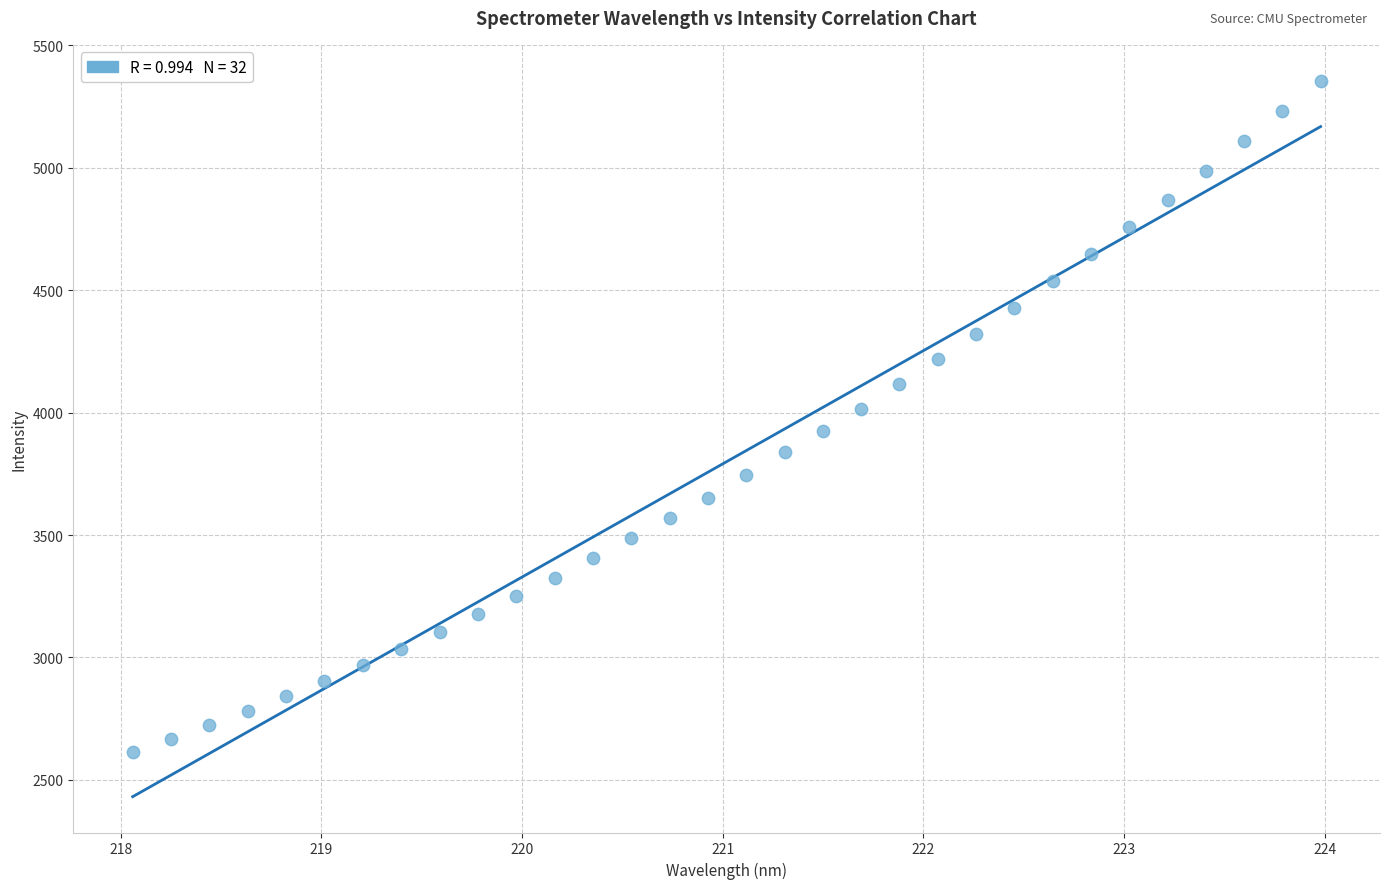

What is the range of Y values (max minus min)?

2743.4